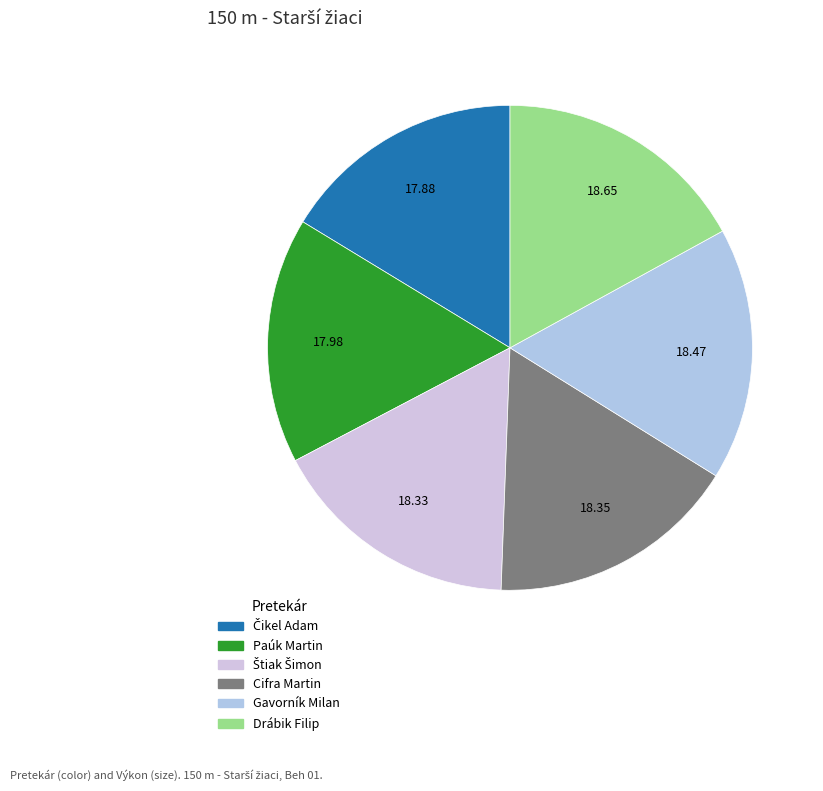

What is the total percentage of Drábik Filip and Paúk Martin?

33.4%